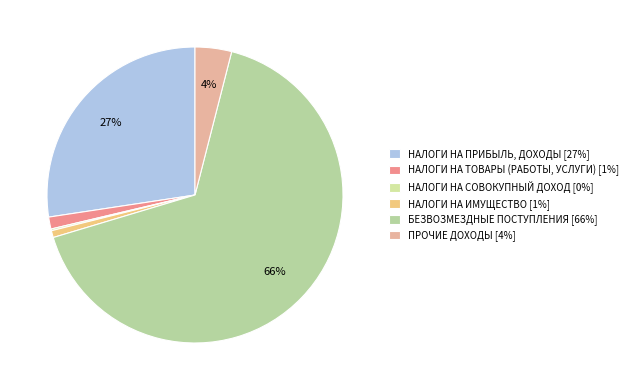

How many segments does this pie chart have?

6